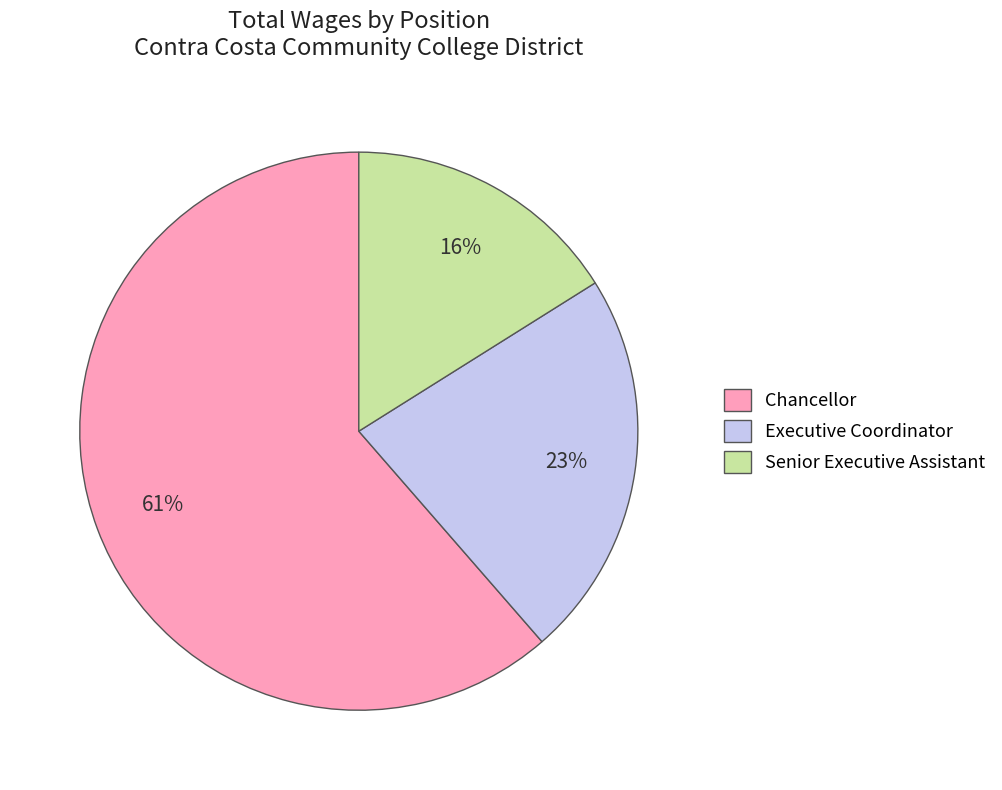

Do Chancellor and Executive Coordinator together represent more than half of the pie?

Yes